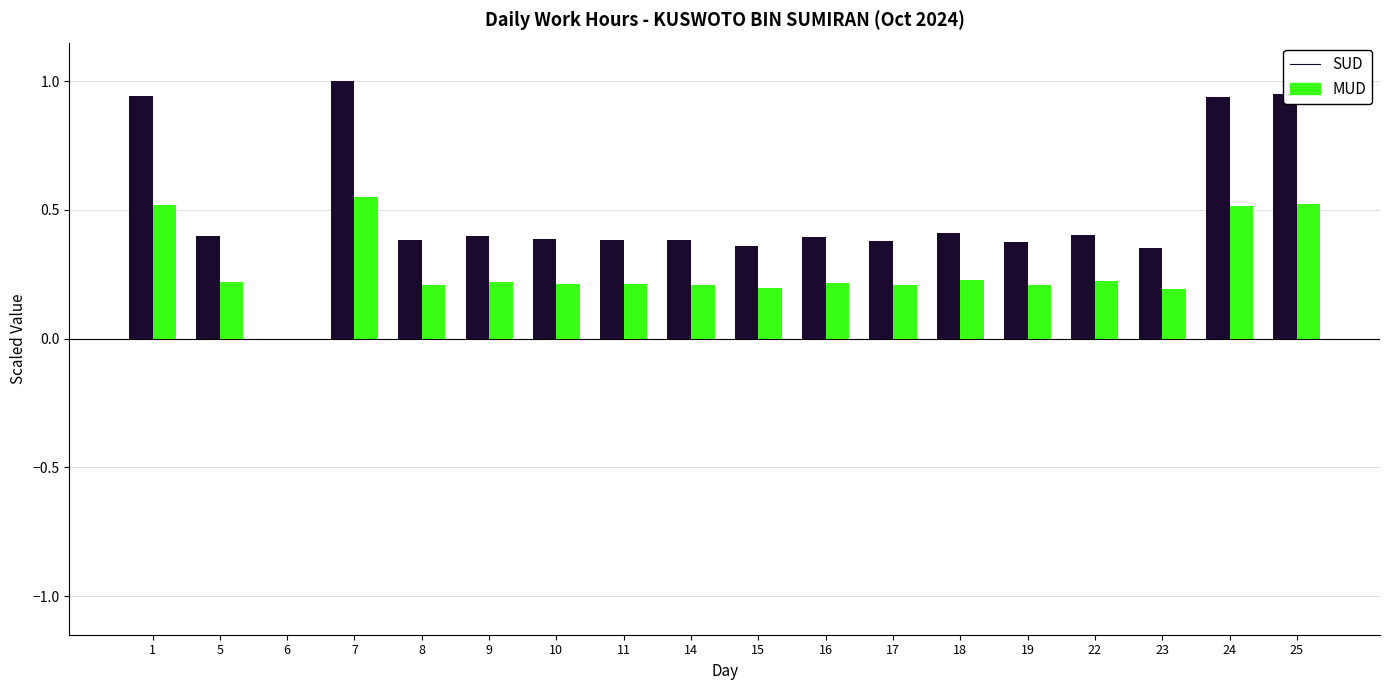

How many series are shown in this chart?

2